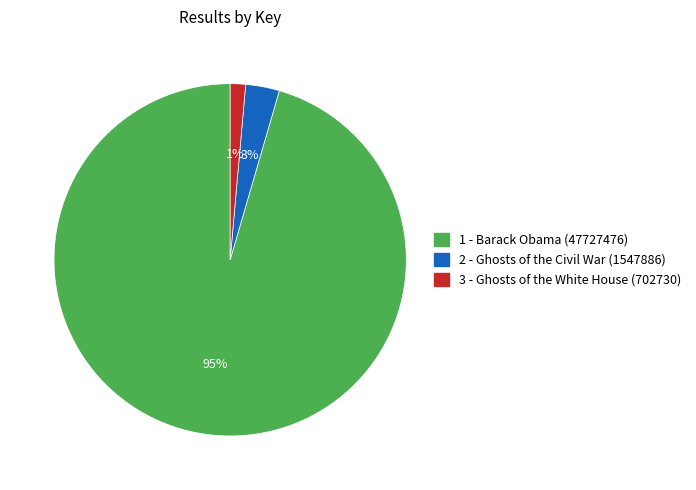

True or false: 2 - Ghosts of the Civil War (1547886) accounts for 17% of the total.

False